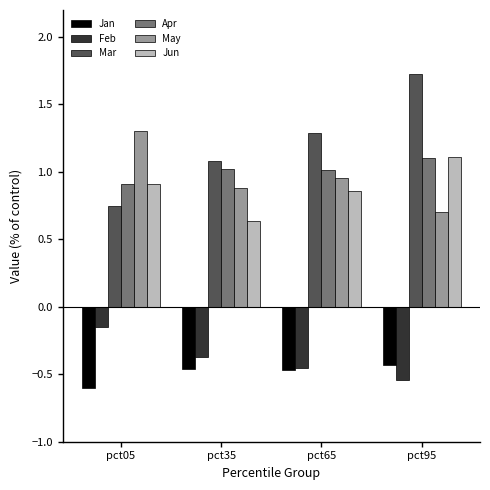

What are all the series names shown in the legend?

Jan, Feb, Mar, Apr, May, Jun